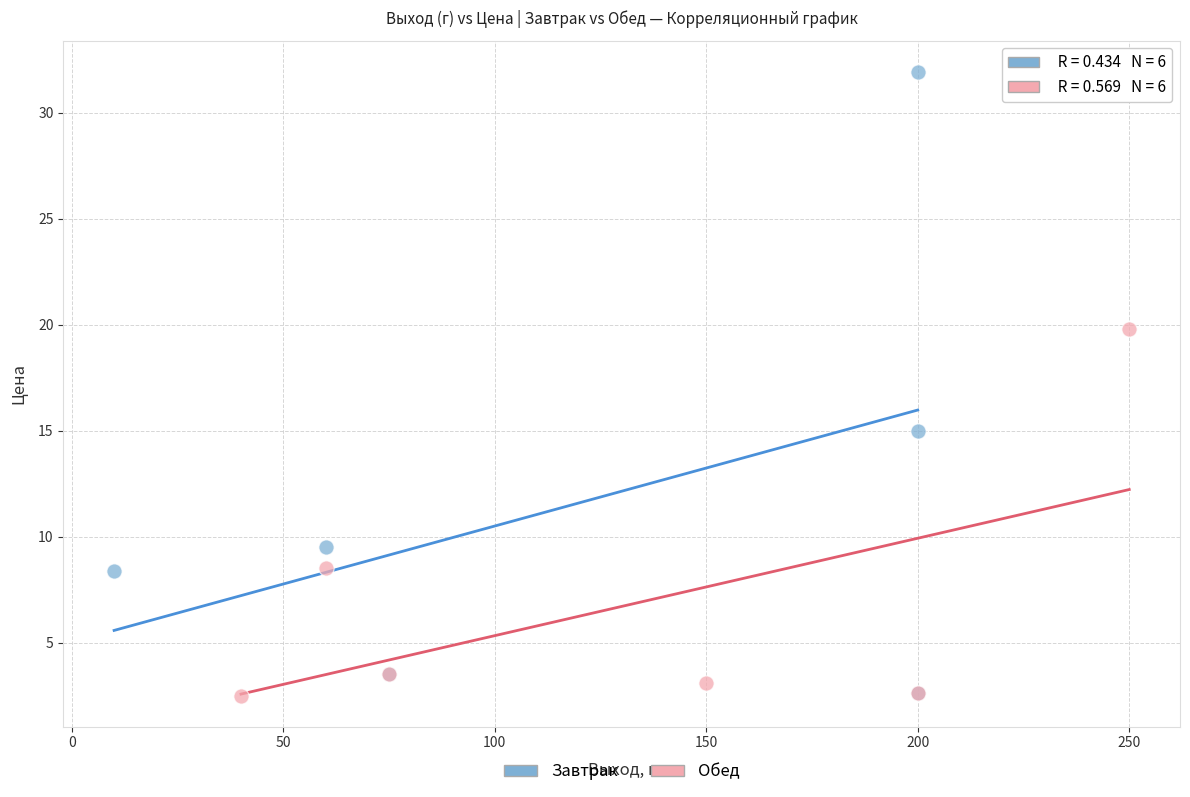

Which series has the largest Y range (max minus min)?

Завтрак